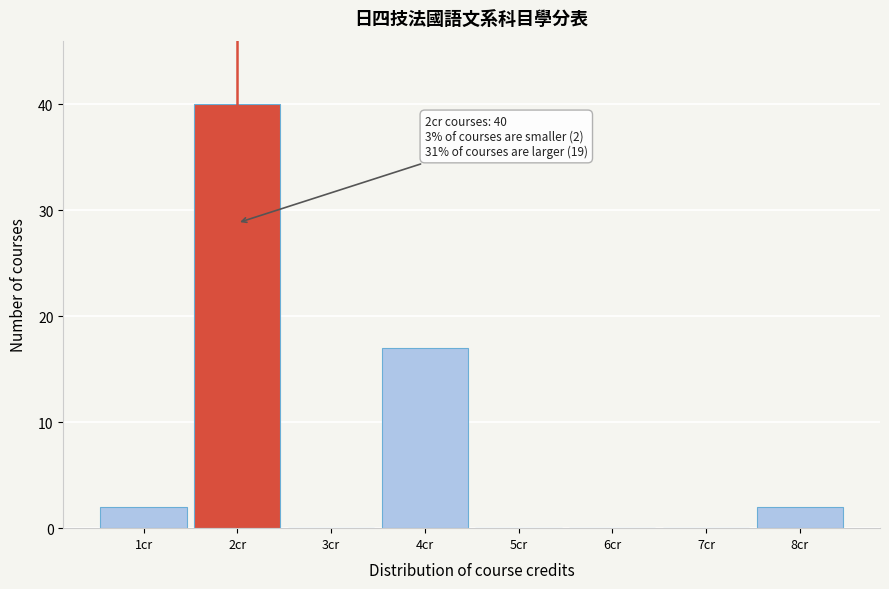

Reading left to right, list all the values displayed in this chart.

1cr=2	2cr=40	3cr=0	4cr=17	5cr=0	6cr=0	7cr=0	8cr=2